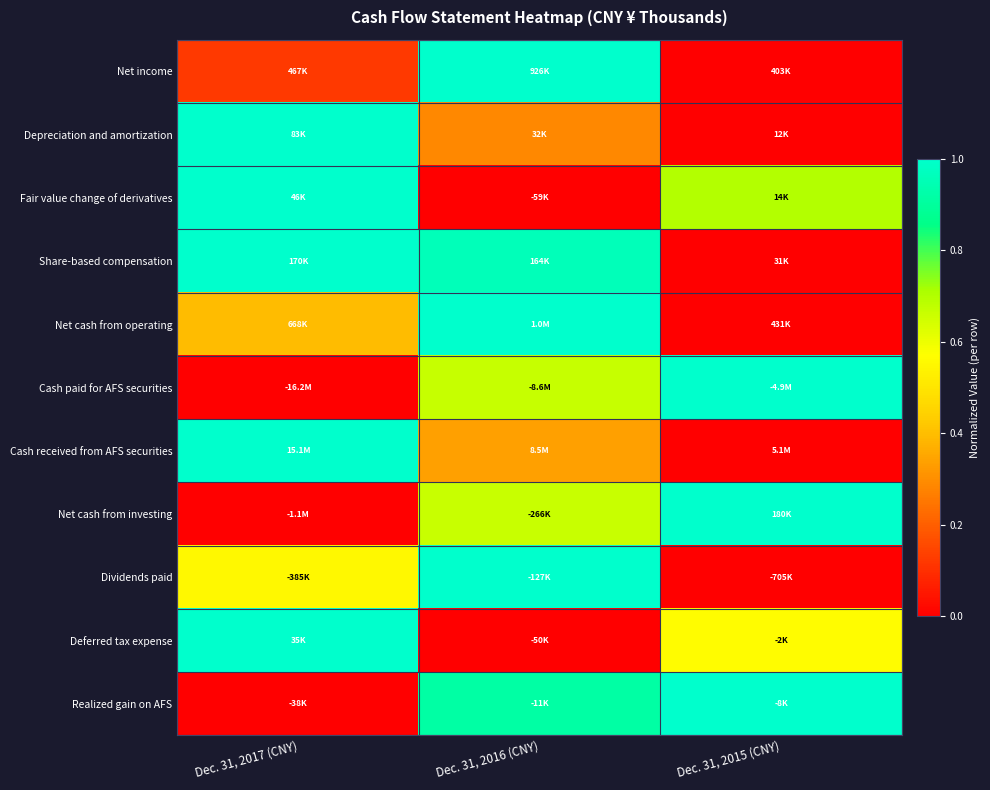

Reading right to left, extract all data points from this chart.

Net income: Dec. 31, 2015 (CNY)=0.0	Dec. 31, 2016 (CNY)=1.0	Dec. 31, 2017 (CNY)=0.1
Depreciation and amortization: Dec. 31, 2015 (CNY)=0.0	Dec. 31, 2016 (CNY)=0.3	Dec. 31, 2017 (CNY)=1.0
Fair value change of derivatives: Dec. 31, 2015 (CNY)=0.7	Dec. 31, 2016 (CNY)=0.0	Dec. 31, 2017 (CNY)=1.0
Share-based compensation: Dec. 31, 2015 (CNY)=0.0	Dec. 31, 2016 (CNY)=1.0	Dec. 31, 2017 (CNY)=1.0
Net cash from operating: Dec. 31, 2015 (CNY)=0.0	Dec. 31, 2016 (CNY)=1.0	Dec. 31, 2017 (CNY)=0.4
Cash paid for AFS securities: Dec. 31, 2015 (CNY)=1.0	Dec. 31, 2016 (CNY)=0.7	Dec. 31, 2017 (CNY)=0.0
Cash received from AFS securities: Dec. 31, 2015 (CNY)=0.0	Dec. 31, 2016 (CNY)=0.3	Dec. 31, 2017 (CNY)=1.0
Net cash from investing: Dec. 31, 2015 (CNY)=1.0	Dec. 31, 2016 (CNY)=0.7	Dec. 31, 2017 (CNY)=0.0
Dividends paid: Dec. 31, 2015 (CNY)=0.0	Dec. 31, 2016 (CNY)=1.0	Dec. 31, 2017 (CNY)=0.6
Deferred tax expense: Dec. 31, 2015 (CNY)=0.6	Dec. 31, 2016 (CNY)=0.0	Dec. 31, 2017 (CNY)=1.0
Realized gain on AFS: Dec. 31, 2015 (CNY)=1.0	Dec. 31, 2016 (CNY)=0.9	Dec. 31, 2017 (CNY)=0.0